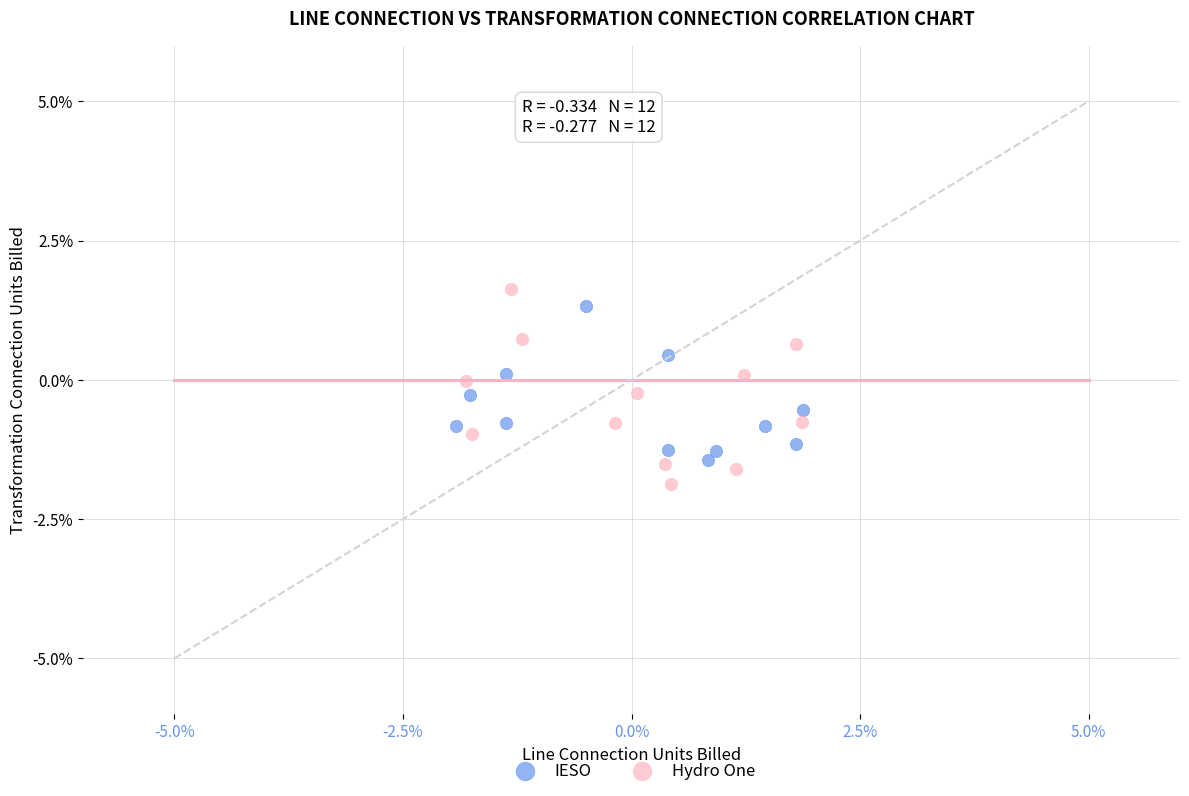

Which series contains the highest Y value?

Hydro One